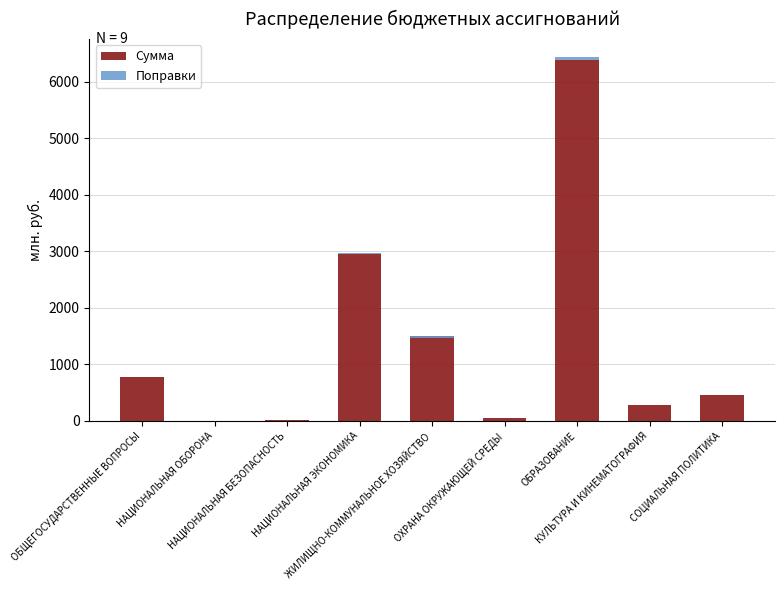

Reading left to right, extract all data points from this chart.

Сумма: 770.0	0.2	15.5	2958.3	1500.4	49.5	6382.0	286.9	458.2
Поправки: 8.2	0.0	0.0	4.3	-35.4	0.0	47.4	0.0	0.0